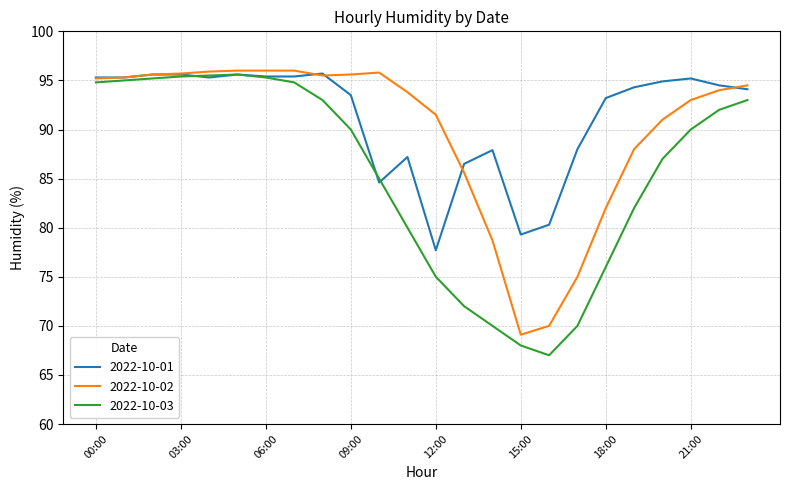

What is the maximum value for 2022-10-01?

95.7